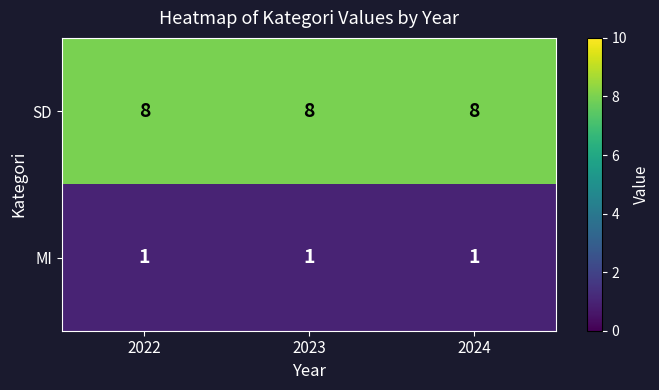

List the series in order of their overall mean, lowest first.

MI, SD